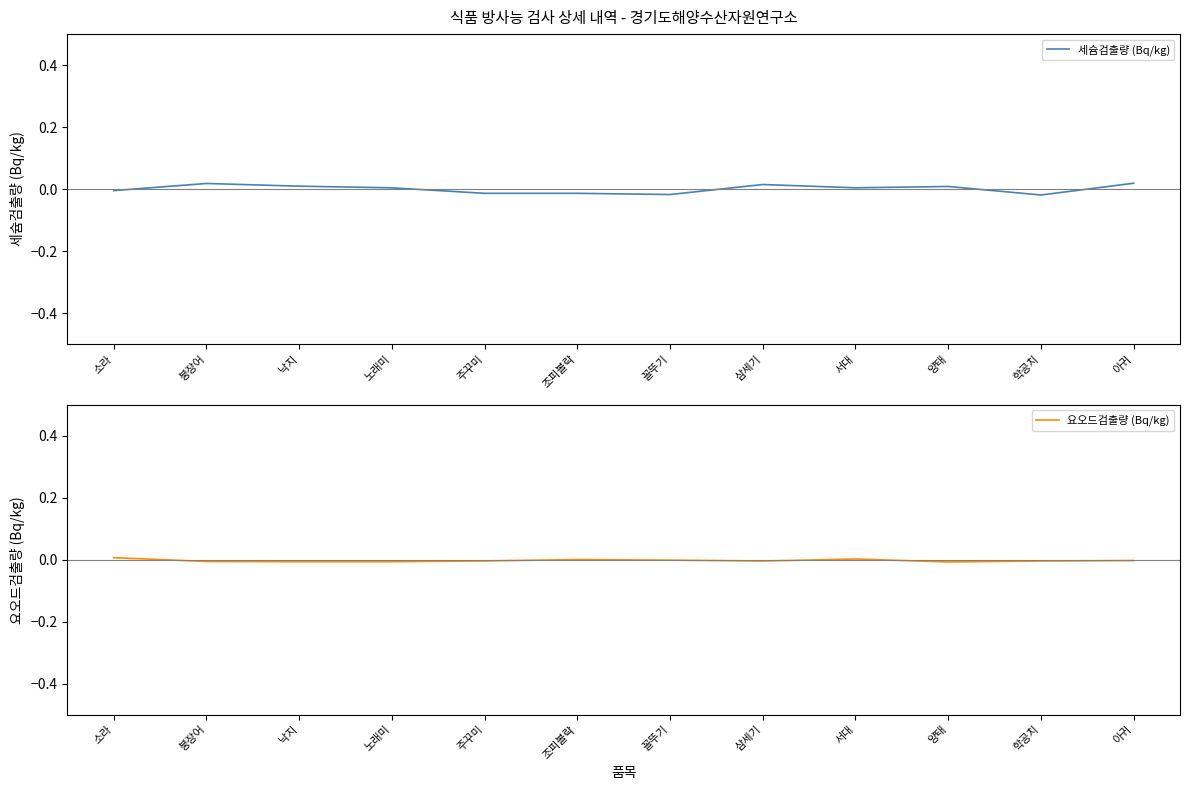

Which has a higher value, 붕장어 or 조피볼락?

붕장어